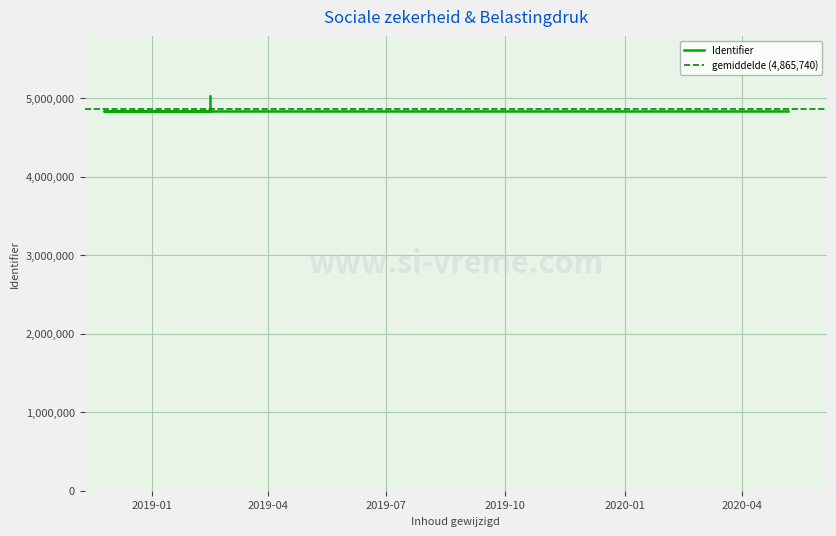

Read the value at 2018-11-25, to the nearest 50.

4844500